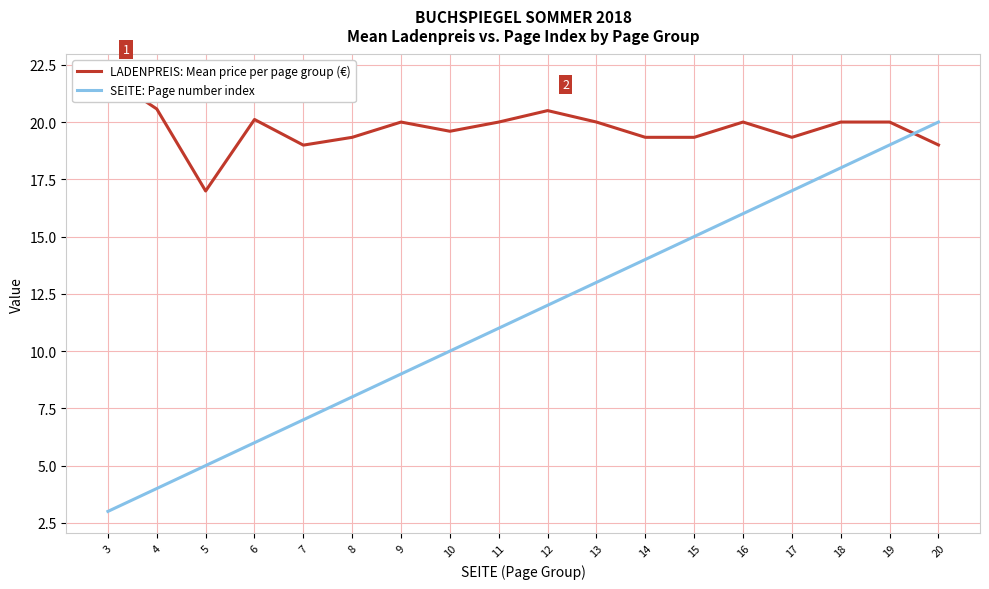

Is it true that LADENPREIS: Mean price per page group (€) equals 20.0 at 19?

True